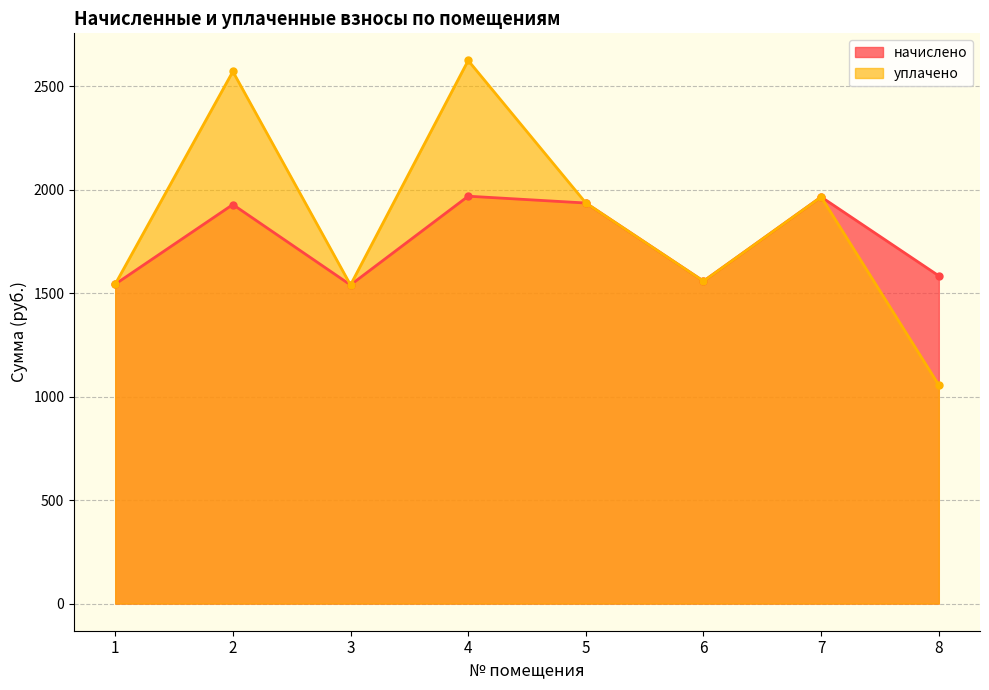

What is the value of the начислено point at the 2nd from the left?

1928.3